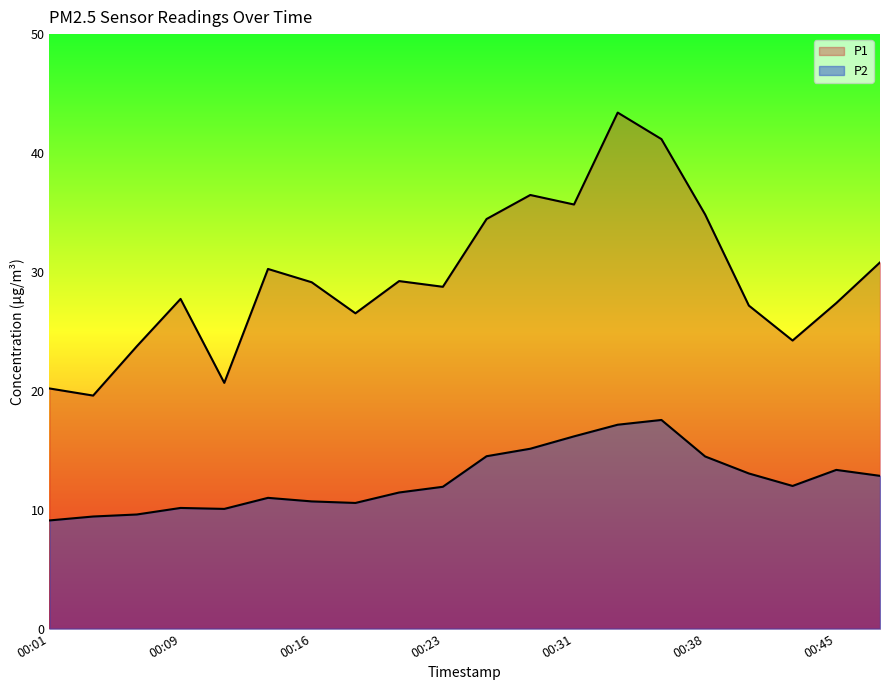

True or false: P2 and P1 cross at least once.

False